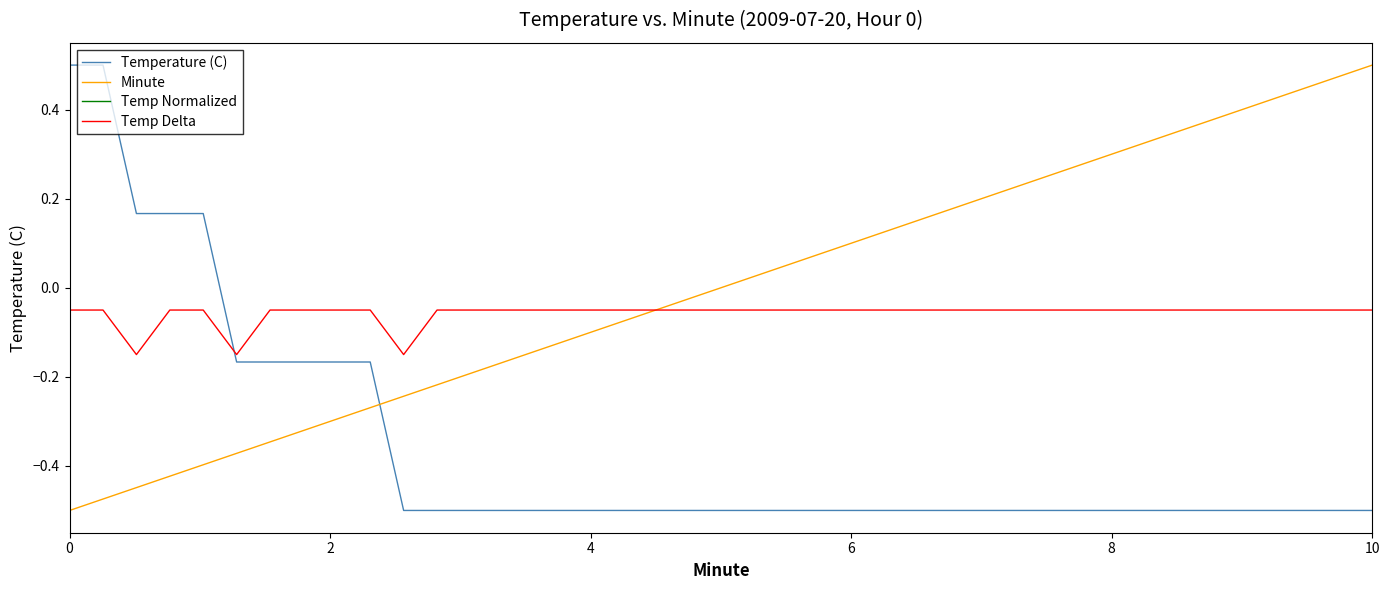

True or false: Temperature (C) and Temp Delta cross at least once.

True